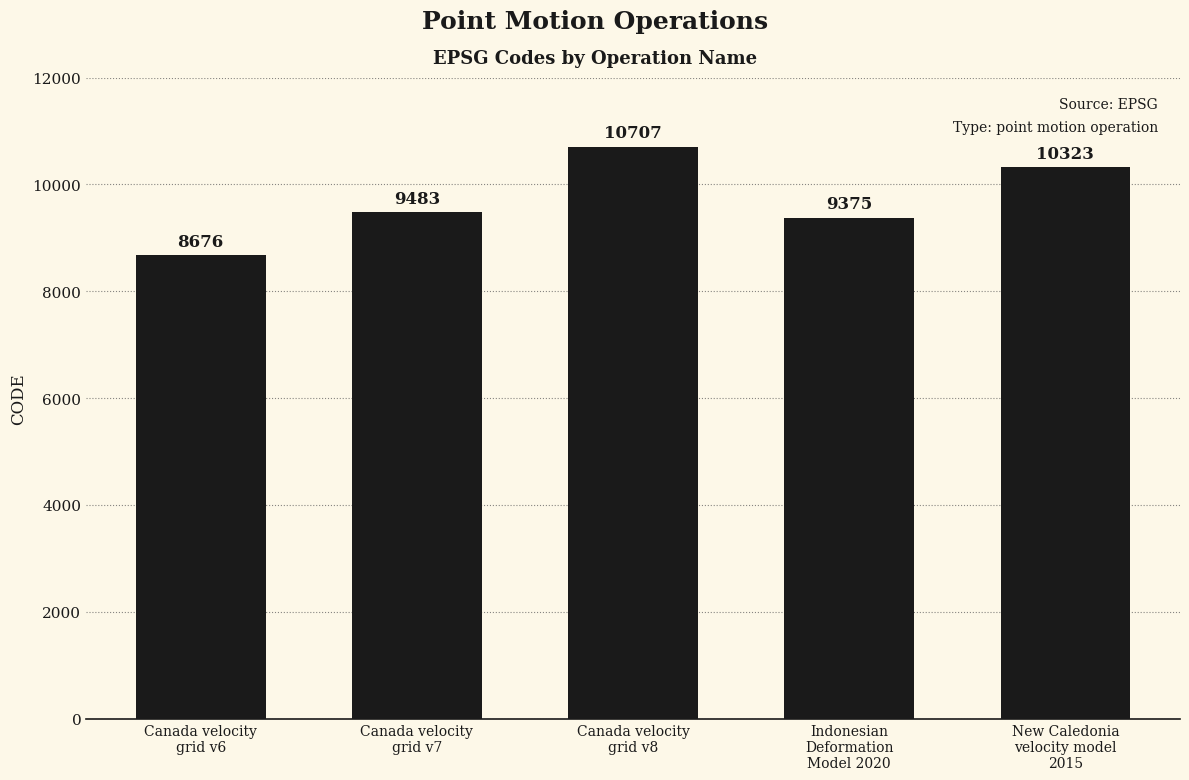

What is the sum of the values at Canada velocity
grid v6 and Canada velocity
grid v8?

19383